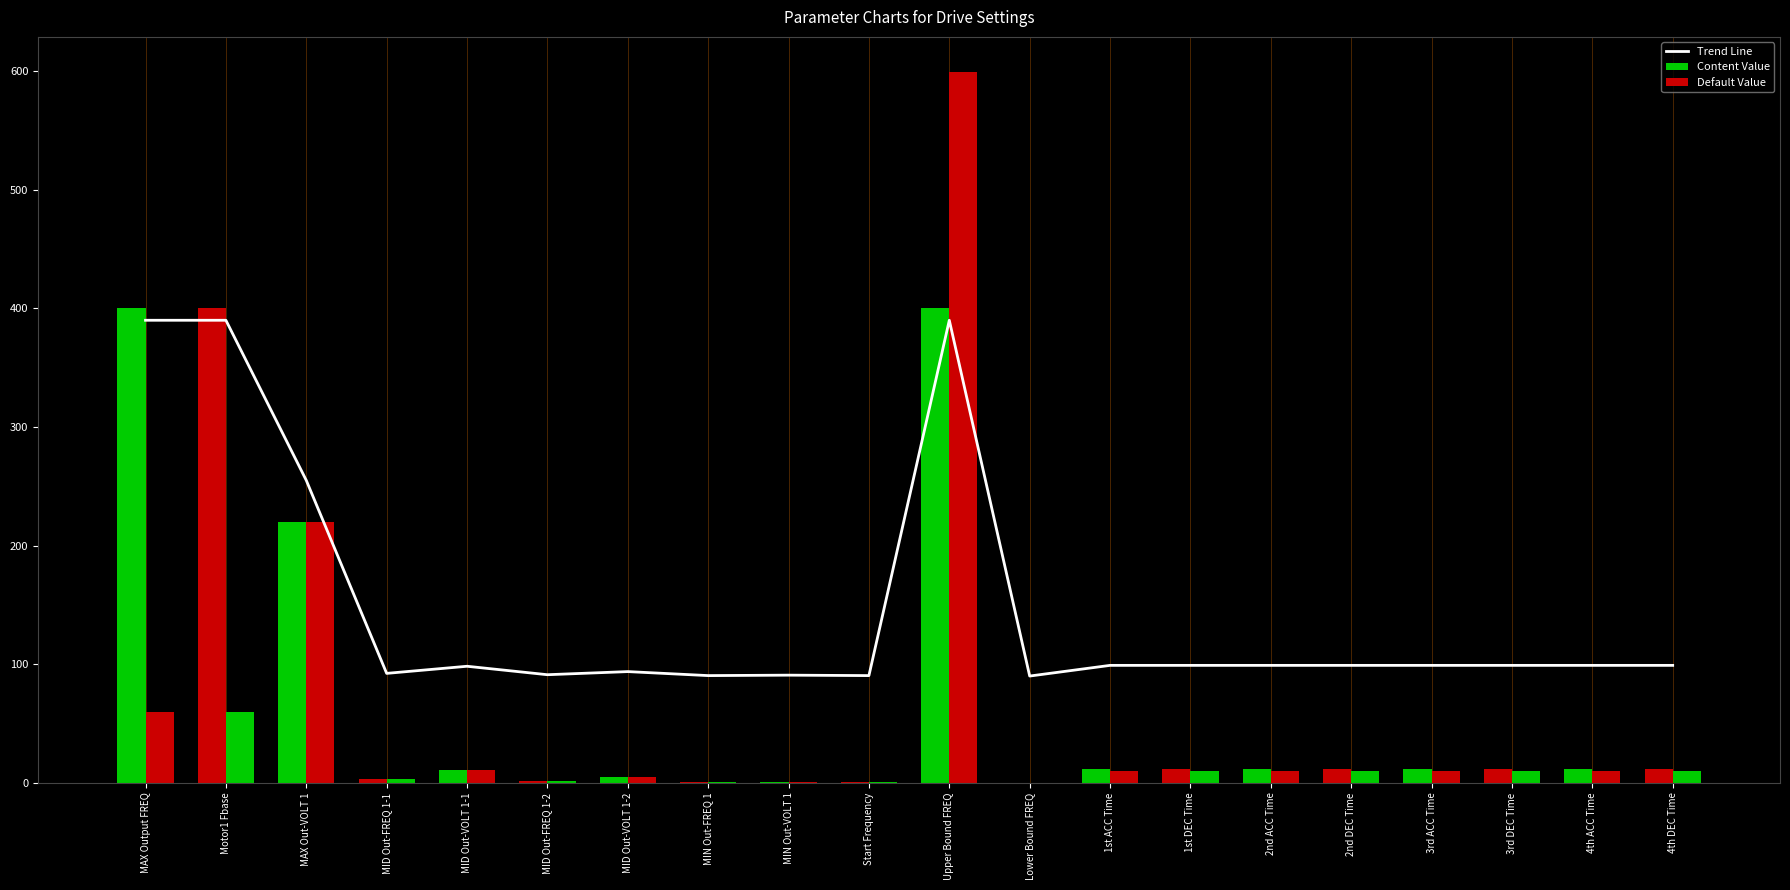

The value at MID Out-FREQ 1-1 is 164.0. True or false?

False